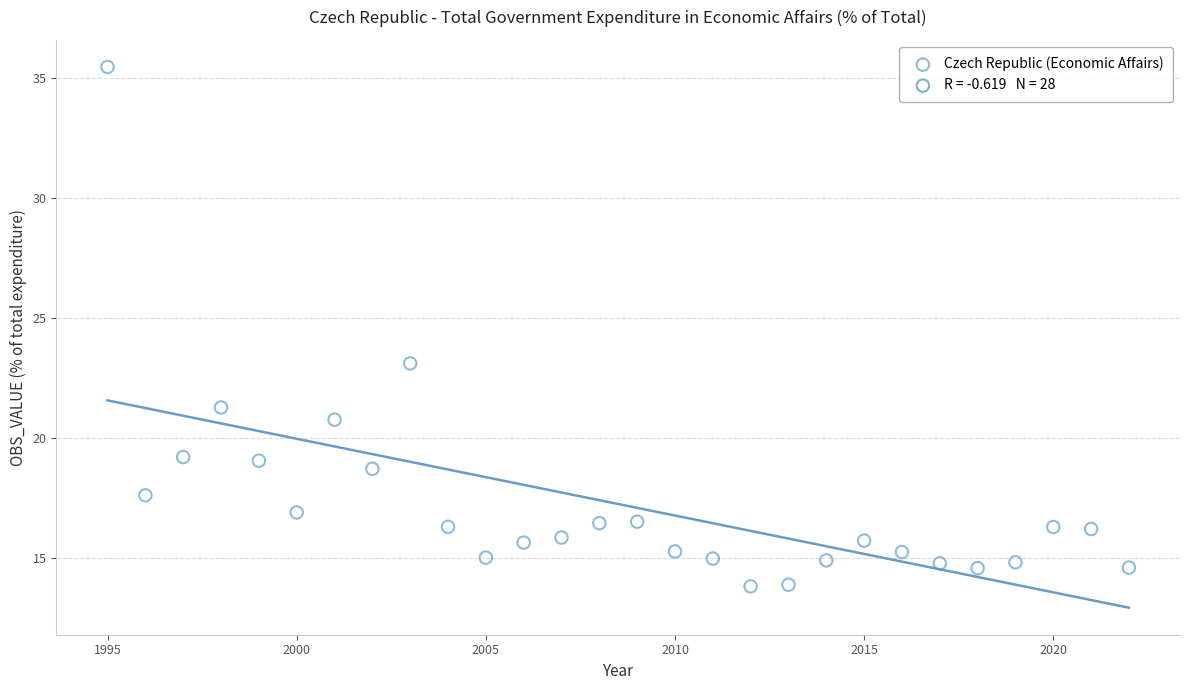

What is the range of Y values (max minus min)?

21.6